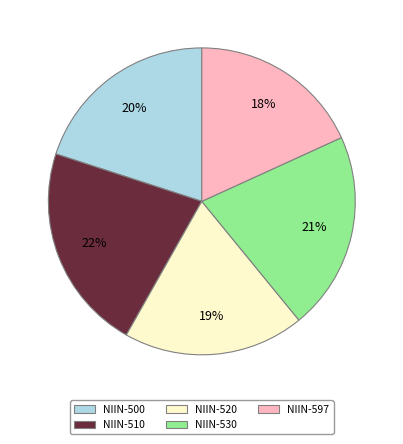

What is the smallest slice in the pie chart?

NIIN-597